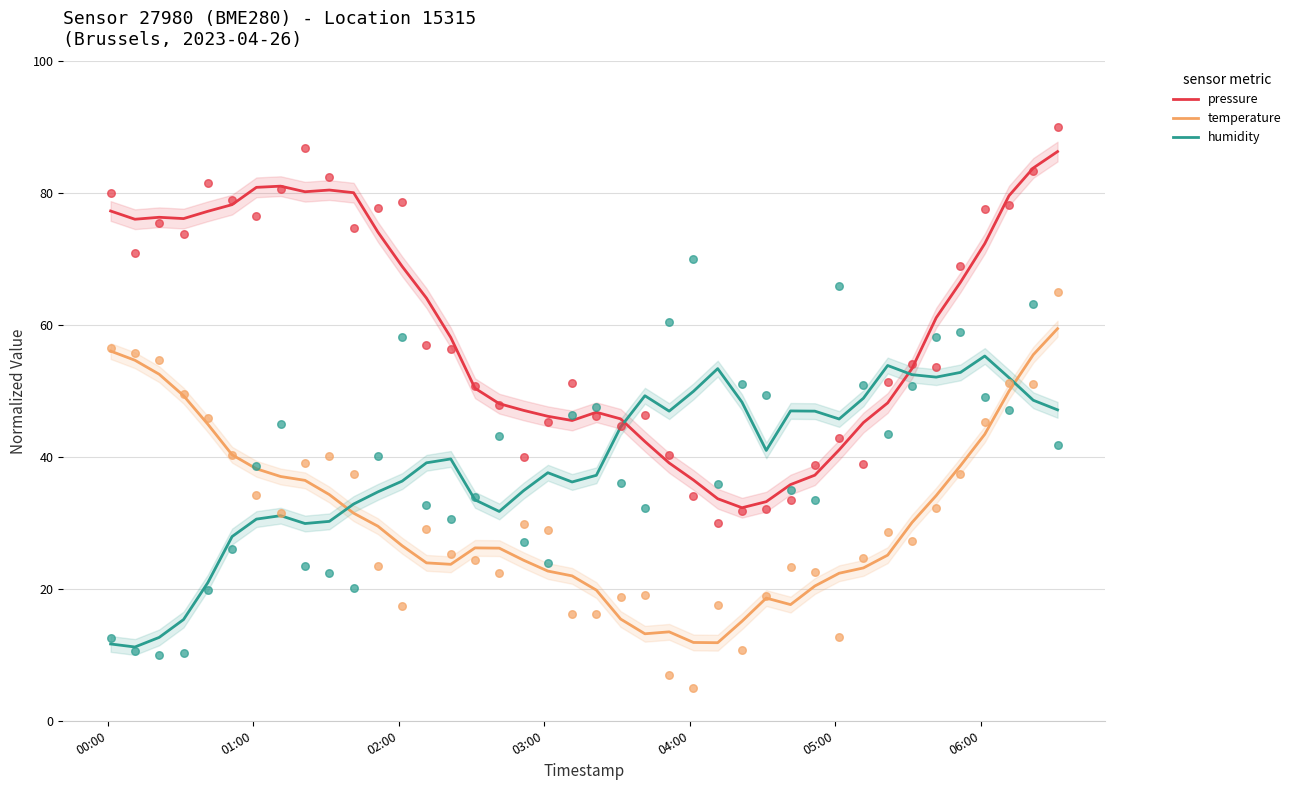

At how many categories does at least one series exceed 70?

16